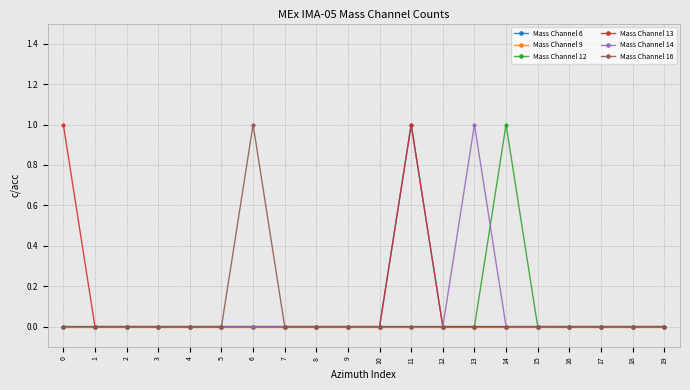

Count the number of data series in this chart.

6